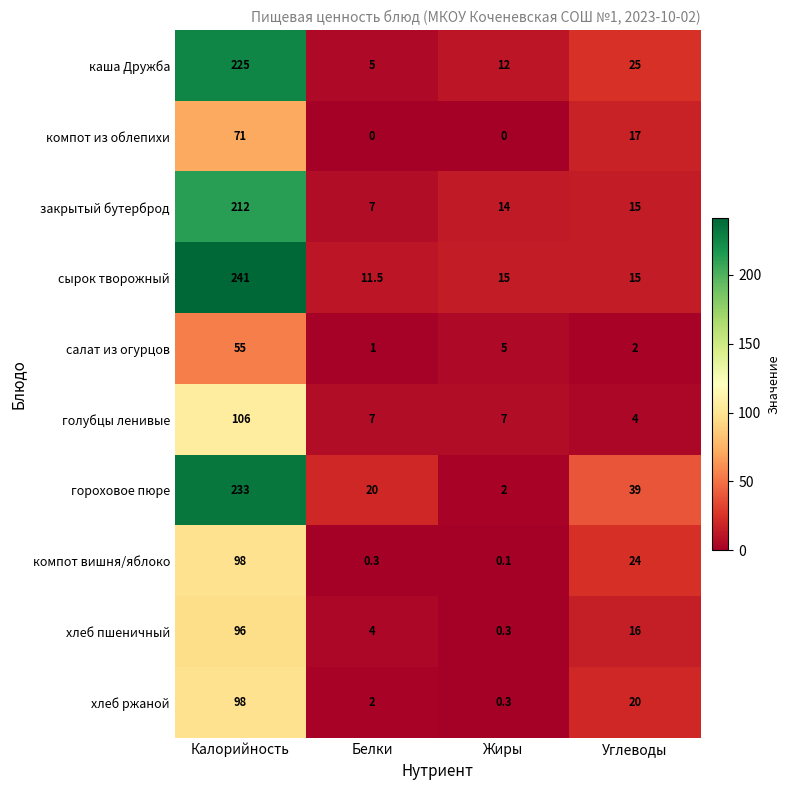

The value of закрытый бутерброд at Углеводы is 22.7. True or false?

False